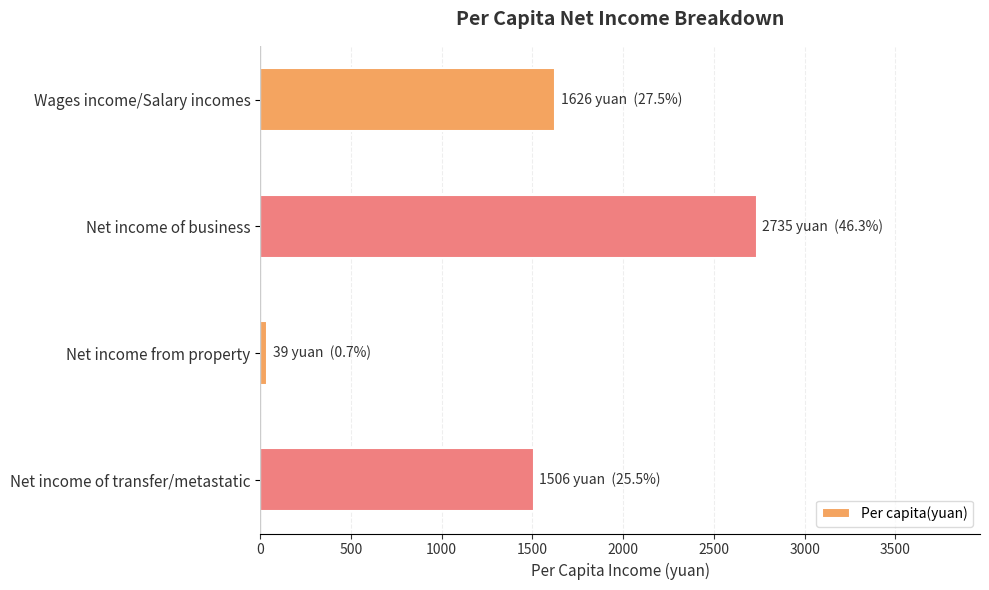

How many values are below 1626?

2